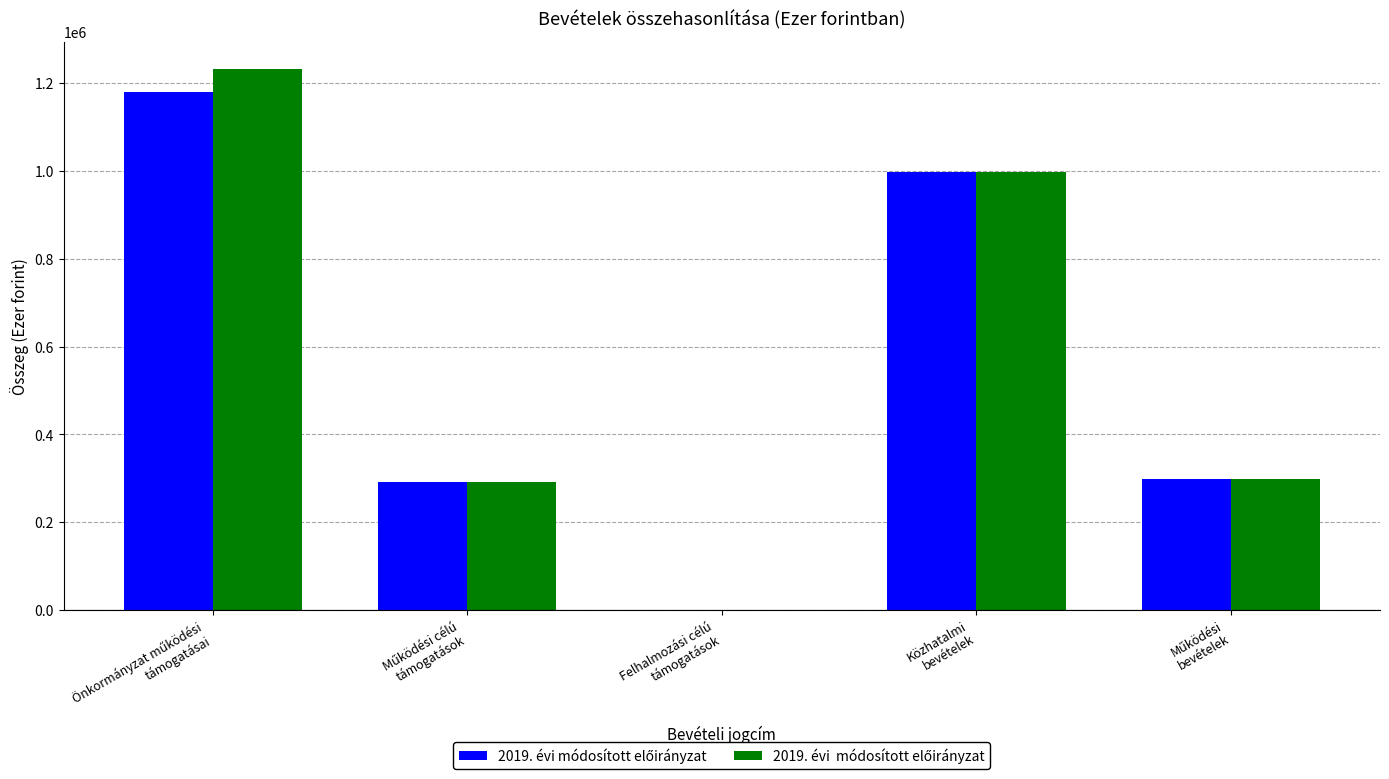

What is the maximum value shown in the chart?

1233016